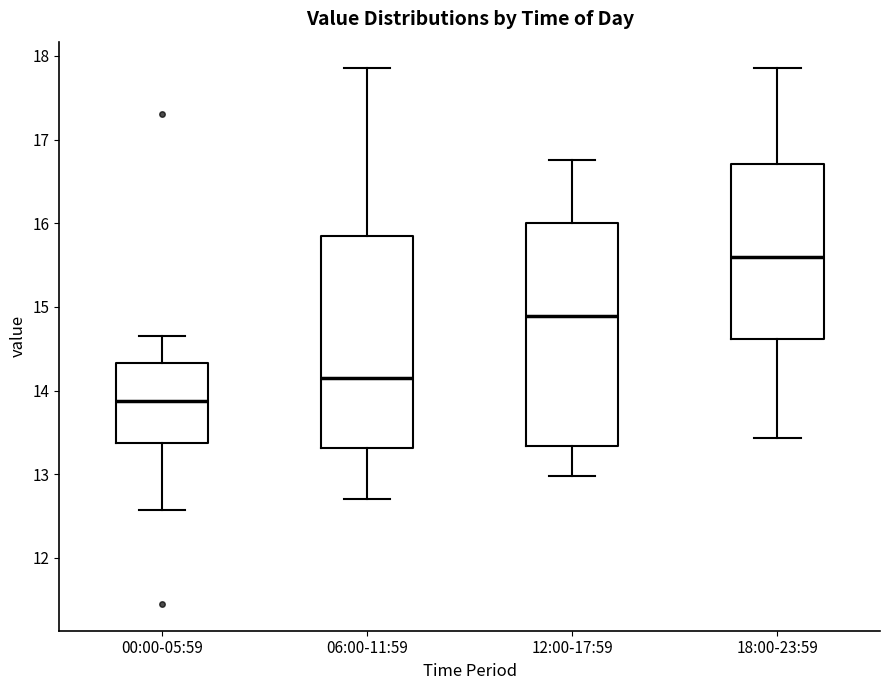

Comparing the boxes themselves (not the whiskers), which one is the tallest?

12:00-17:59